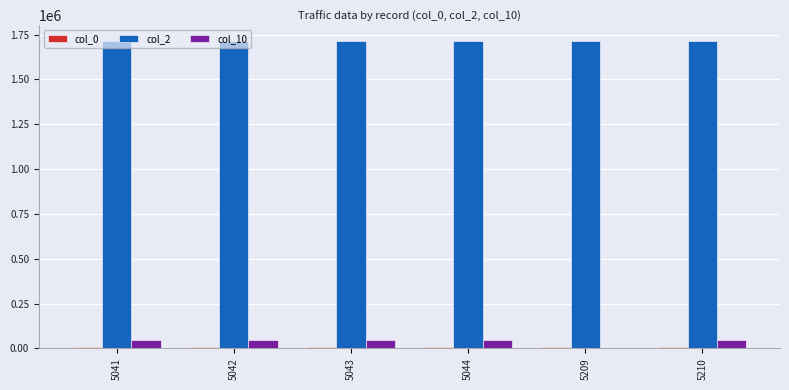

Does the chart contain stacked bars?

No